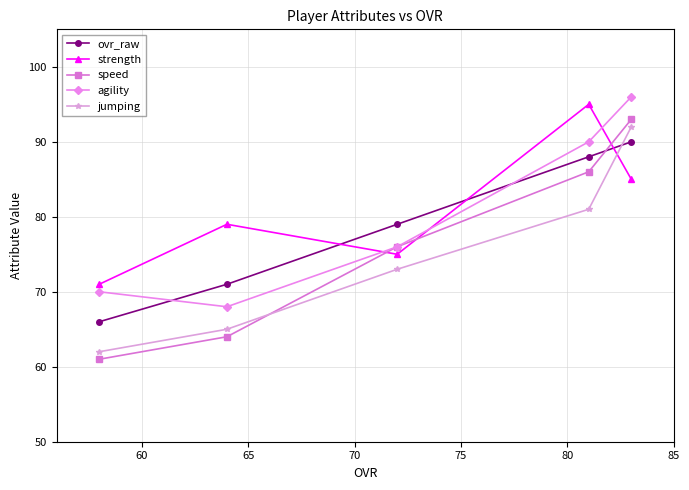

Does the chart display data point markers on the line(s)?

Yes